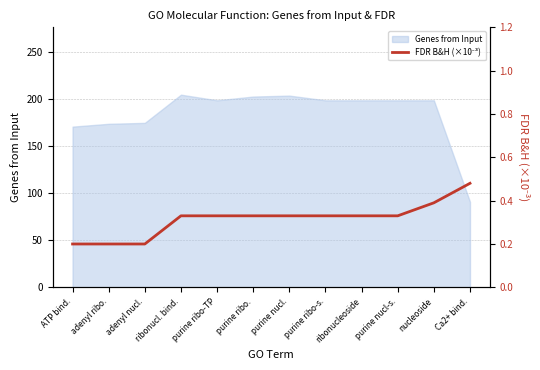

List the labels in order of value, largest first.

Ca2+ bind., nucleoside, ribonucl. bind., purine ribo-TP, purine ribo., purine nucl., purine ribo-s., ribonucleoside, purine nucl-s., ATP bind., adenyl ribo., adenyl nucl.